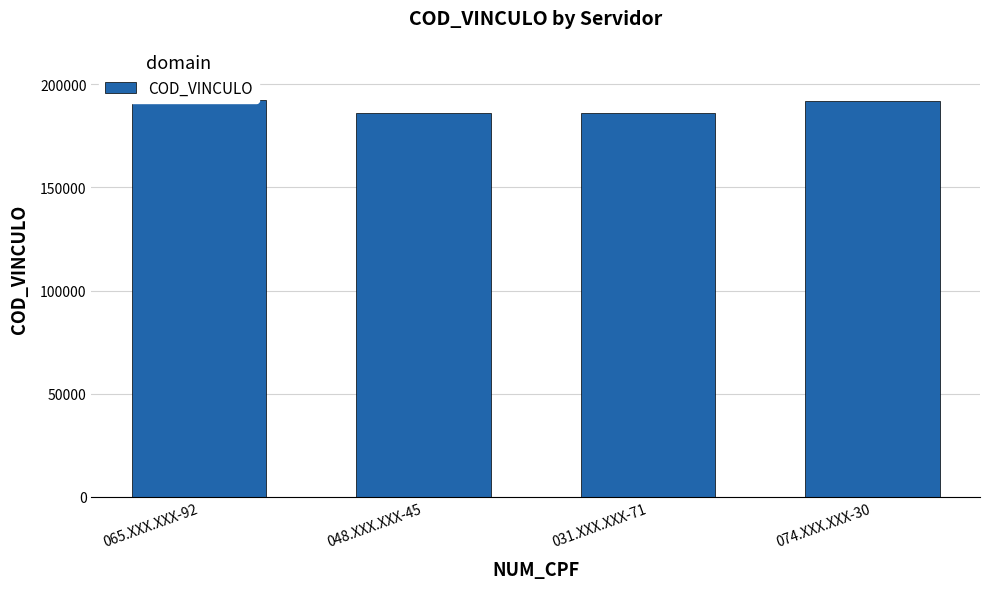

What is the ratio of the value at 065.XXX.XXX-92 to the value at 048.XXX.XXX-45?

1.0